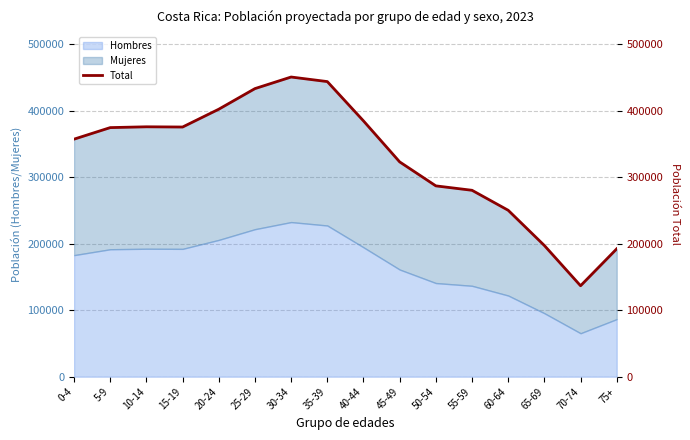

True or false: there are more than 0 points higher than both neighbors.

True